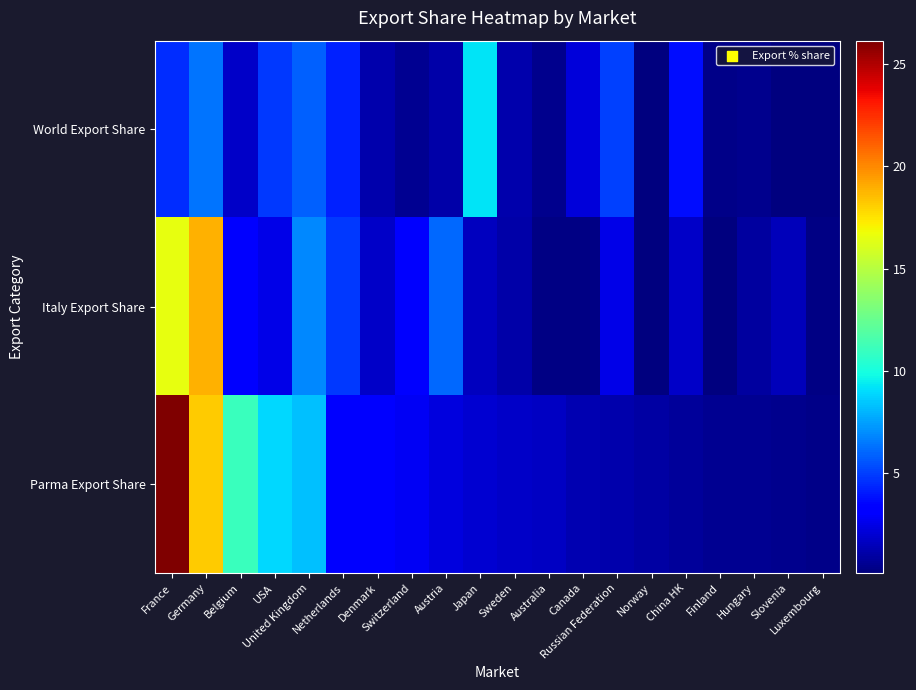

Which series changed the most between Norway and Hungary?

Italy Export Share